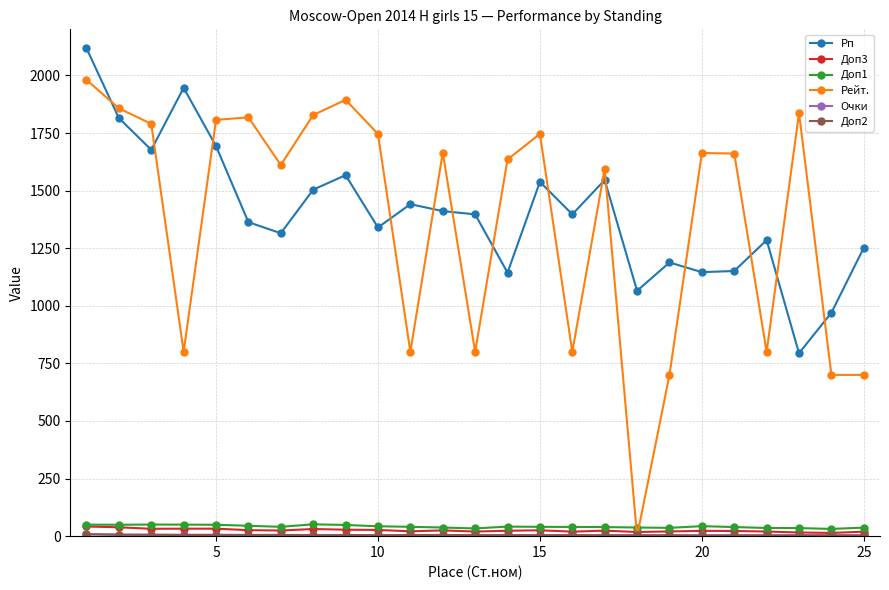

Which series has the largest range (max minus min)?

Рейт.